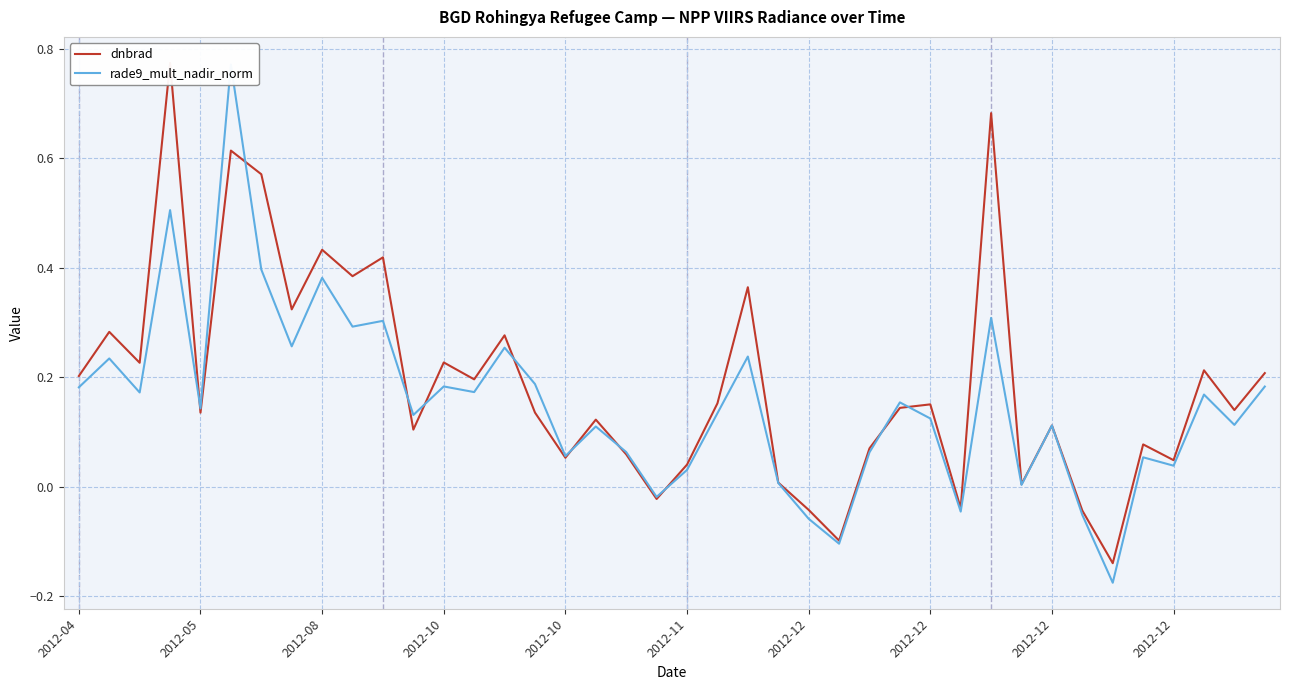

Which category has the lowest value in the dnbrad series?

34